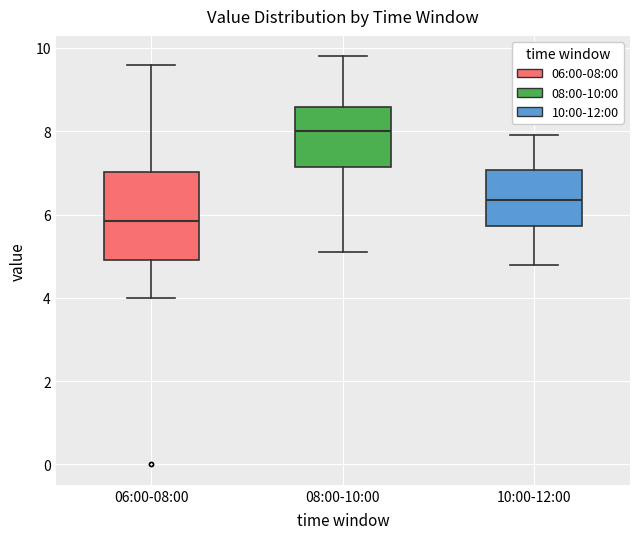

Reading left to right, read every box against the y-axis: the position of its median line, the range the box covers, and the ends of its whiskers. The values are not printed on the chart, so give them approximately, as read against the axis.

06:00-08:00: median 5.8, box 5.0 to 7.0, whiskers 4.0 to 9.6
08:00-10:00: median 8.0, box 7.2 to 8.6, whiskers 5.2 to 9.8
10:00-12:00: median 6.4, box 5.8 to 7.0, whiskers 4.8 to 8.0